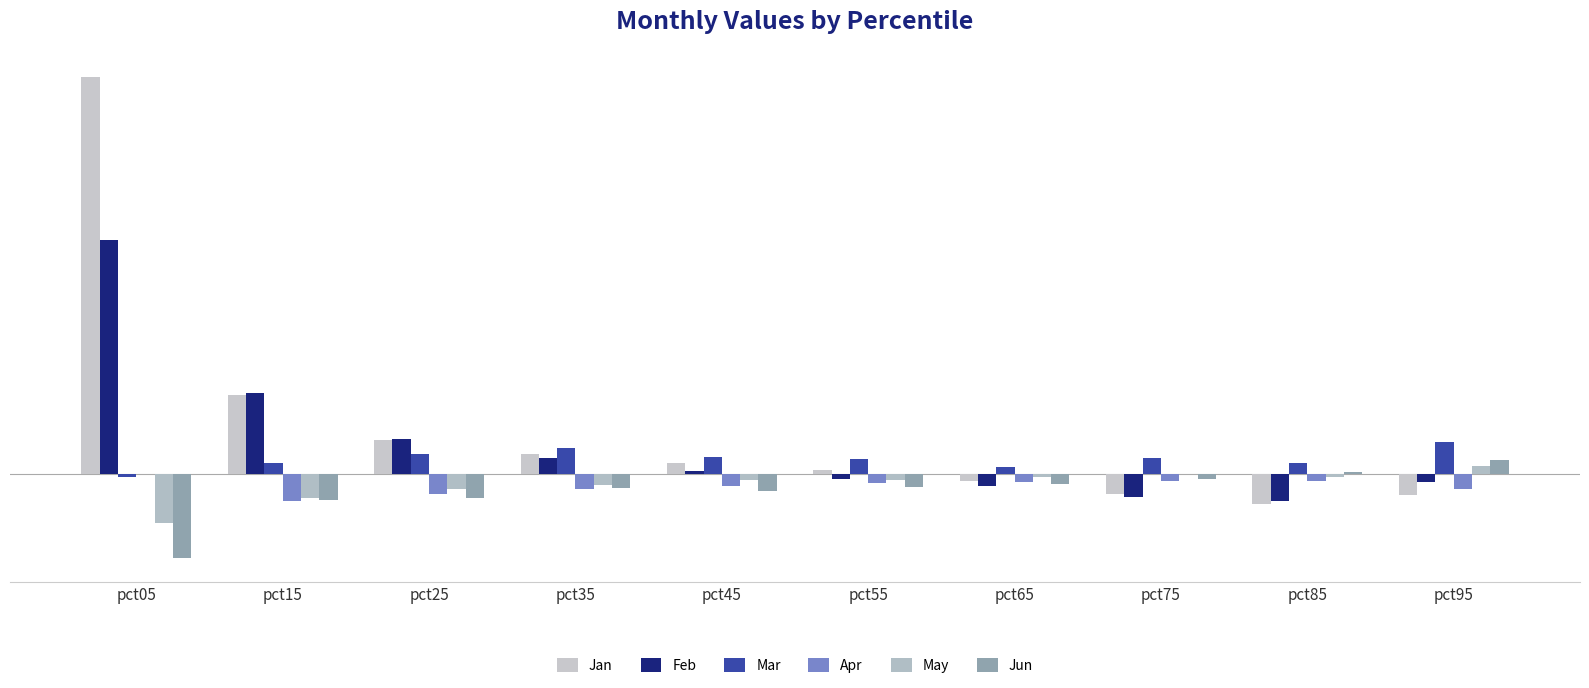

At which label does Feb reach its minimum?

pct85